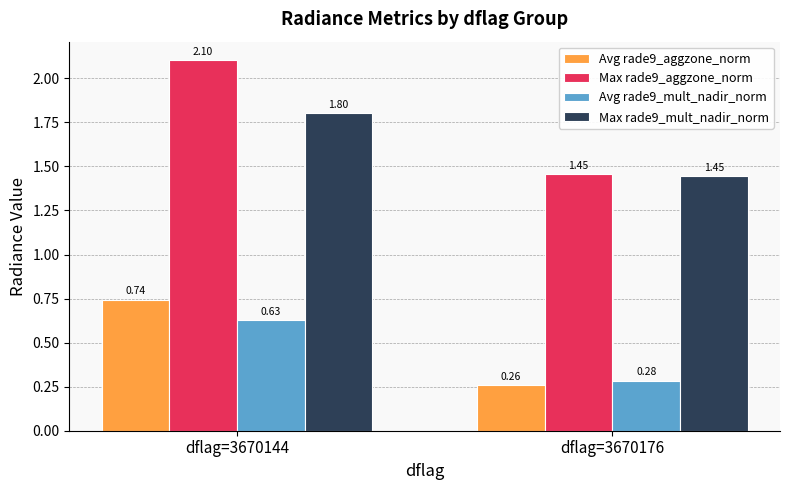

True or false: Avg rade9_mult_nadir_norm has a value of 1.1 at dflag=3670144.

False